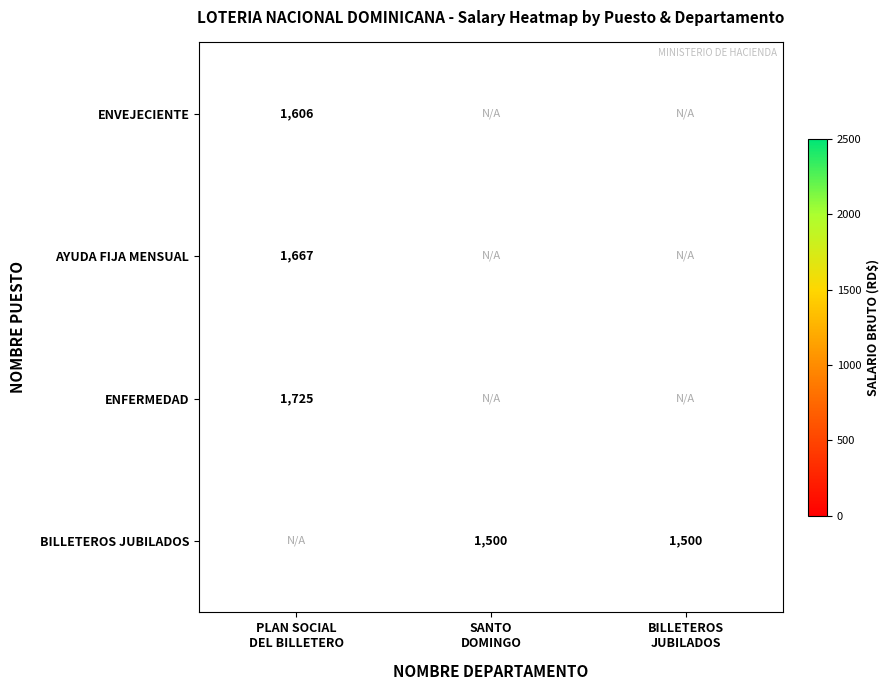

List the labels in order of ENVEJECIENTE value, largest first.

PLAN SOCIAL DEL BILLETERO, SANTO DOMINGO, BILLETEROS JUBILADOS